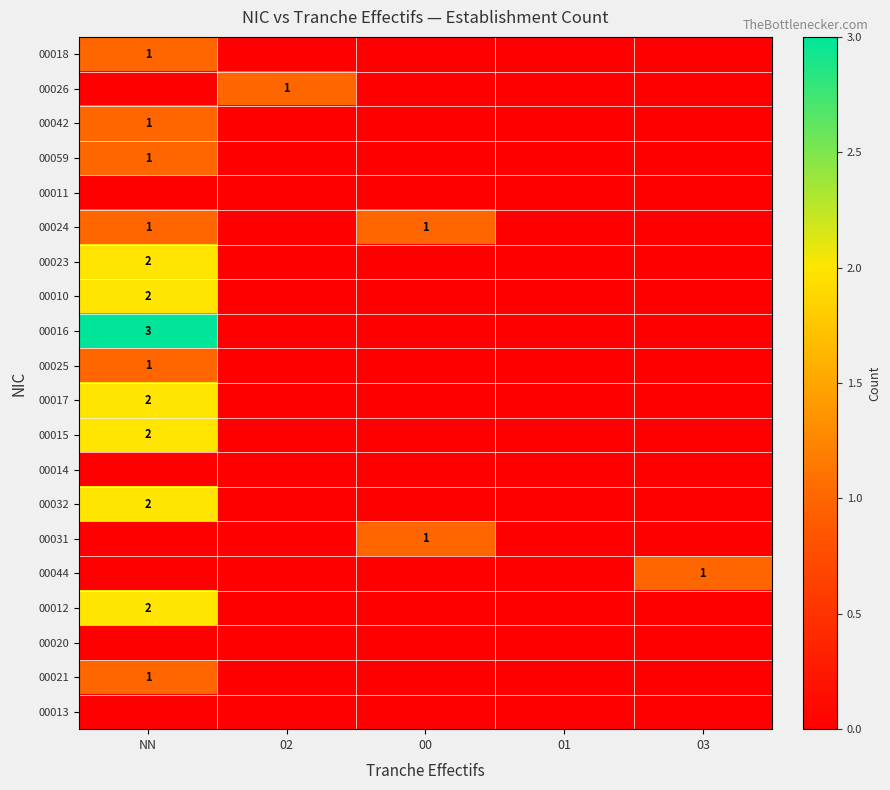

The value of 00024 at NN is 1. True or false?

True